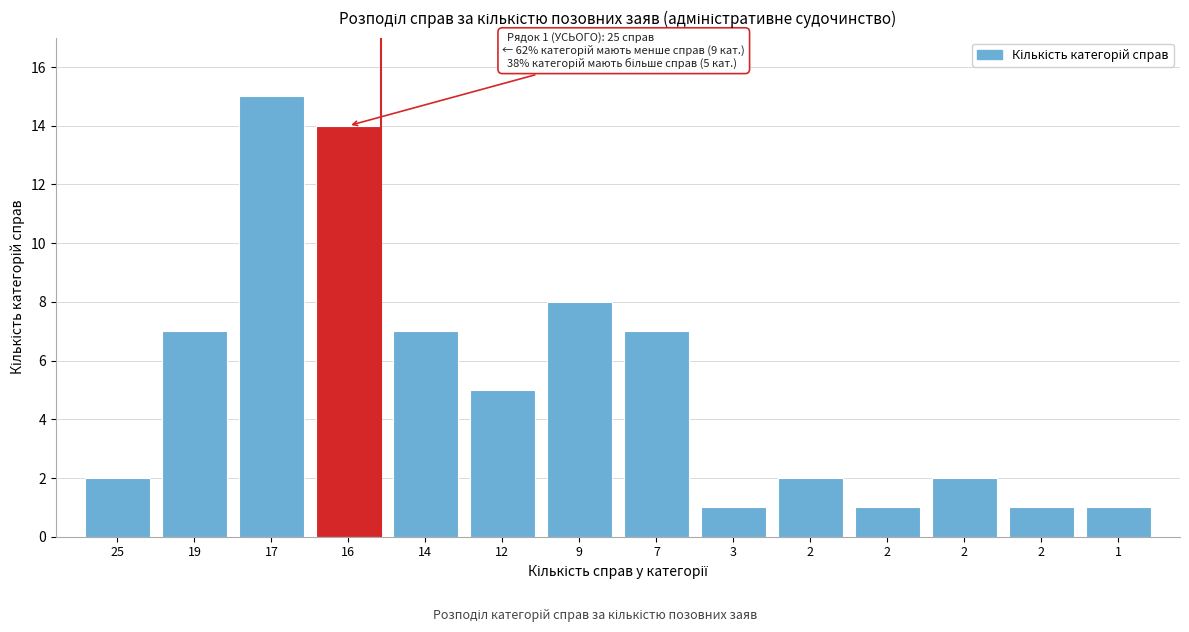

Are the bars horizontal?

No